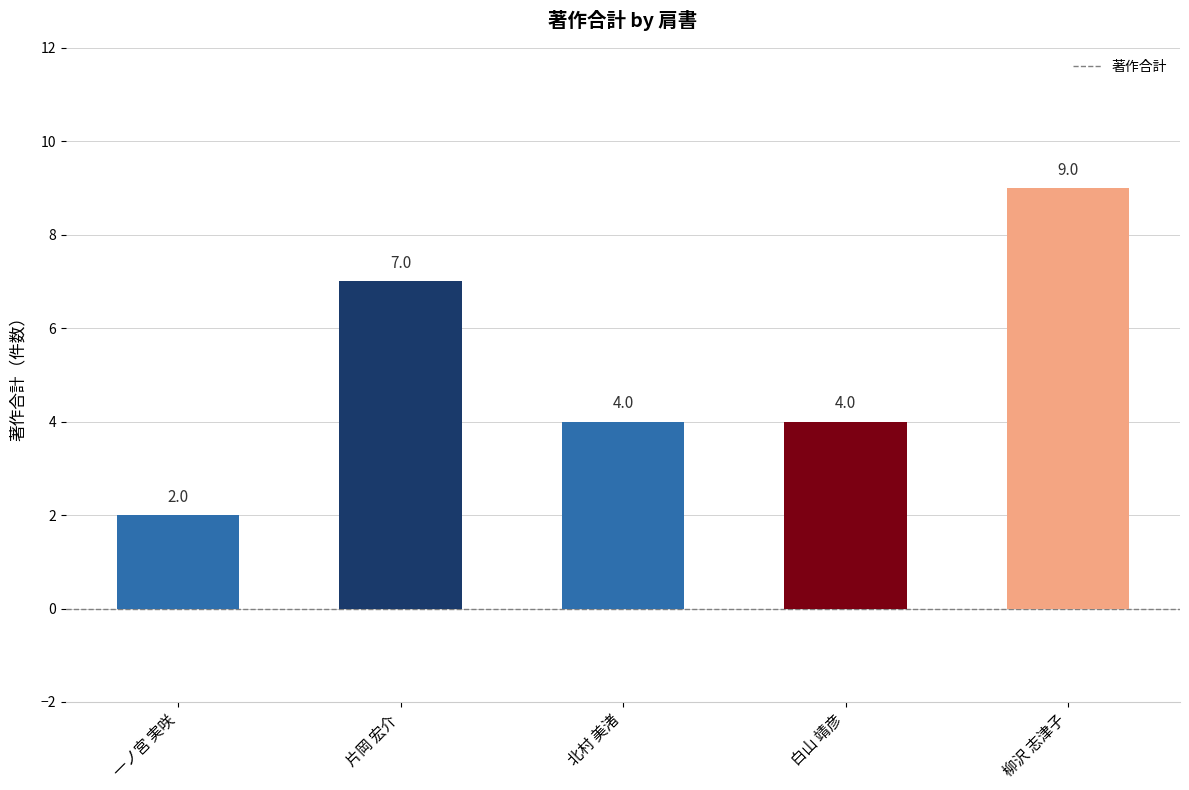

What is the difference between the second highest and minimum values?

5